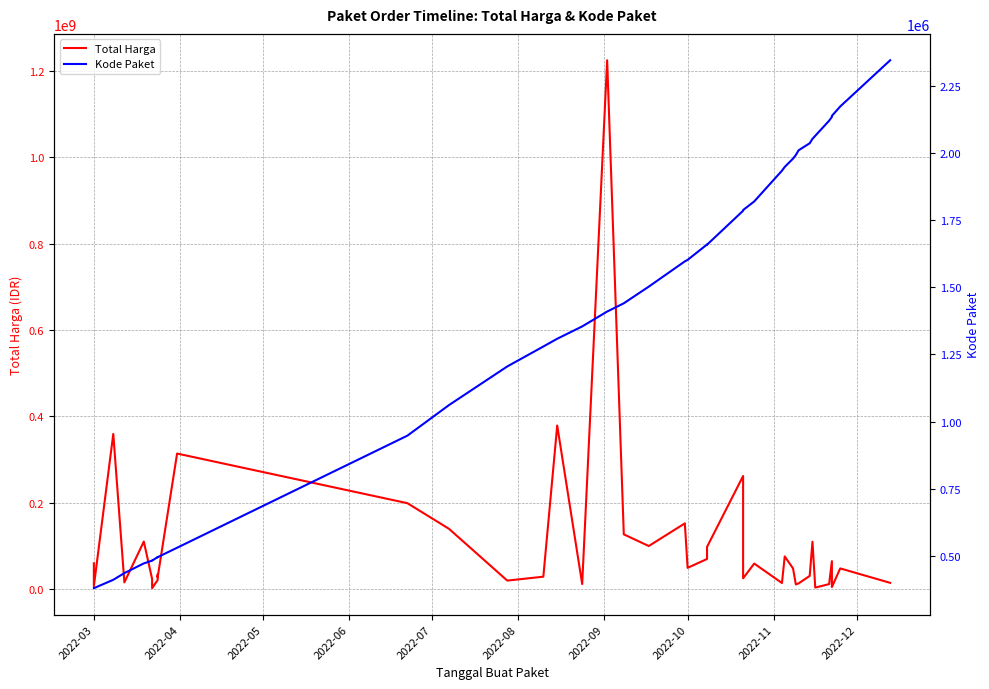

Does the chart display data point markers on the line(s)?

No